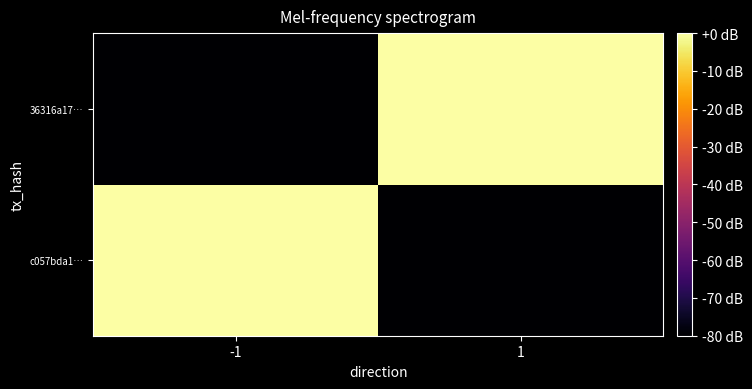

At which category does the chart reach its peak across all series?

1